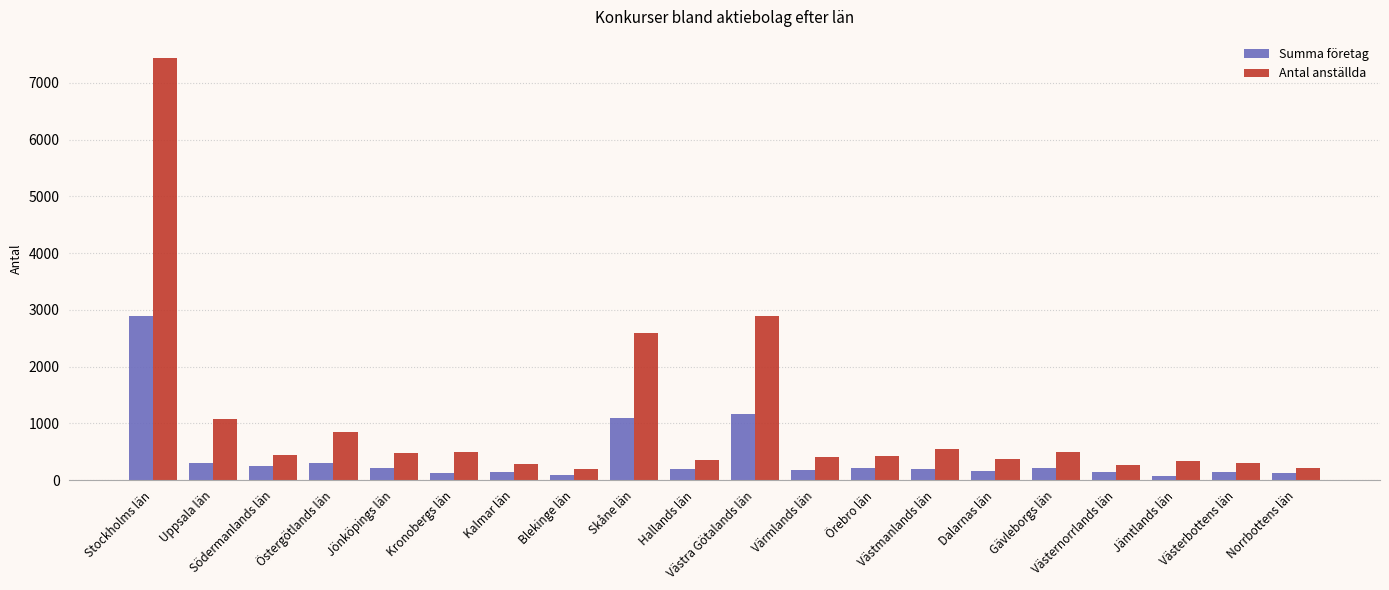

Which series changed the most between Östergötlands län and Gävleborgs län?

Antal anställda